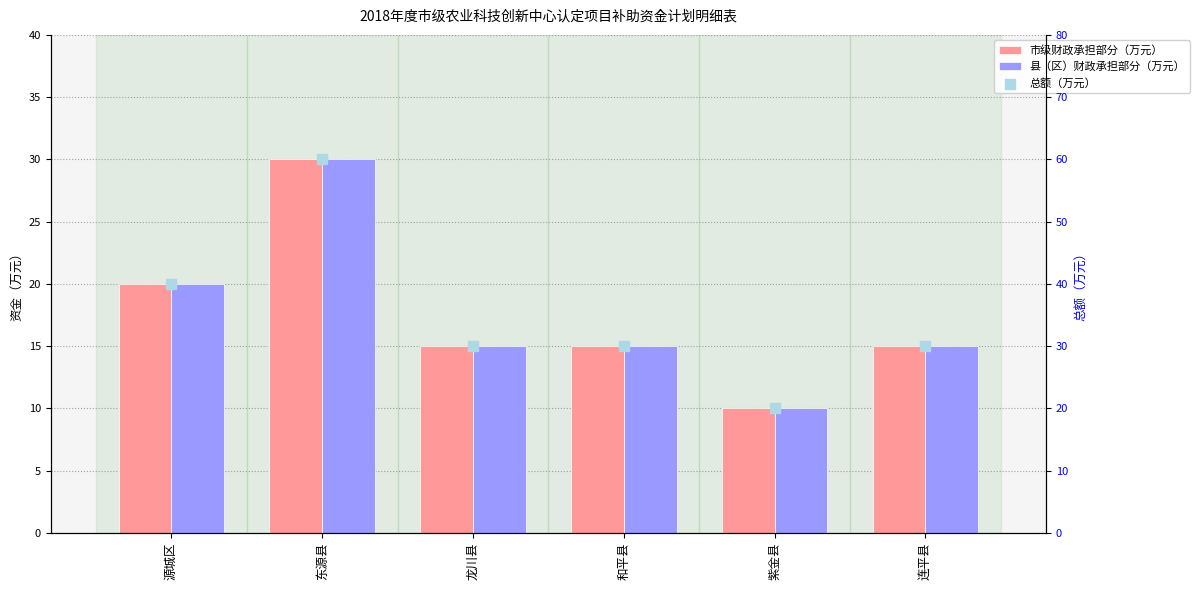

Which series has the largest total across all categories?

总额（万元）